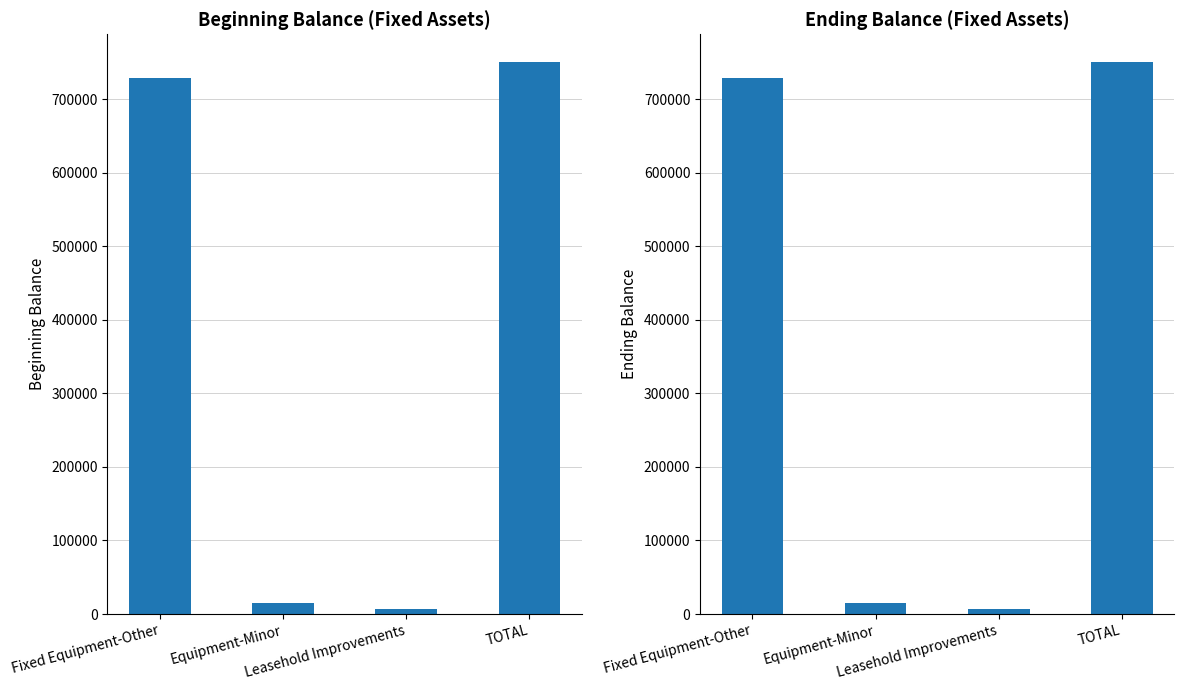

How many values in the Beginning Balance series are below 728505?

2